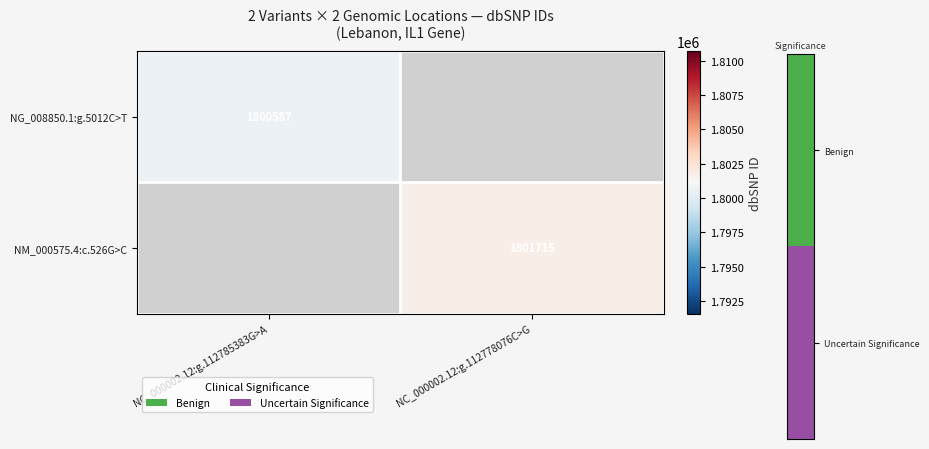

At how many categories does at least one series exceed 1800743?

1